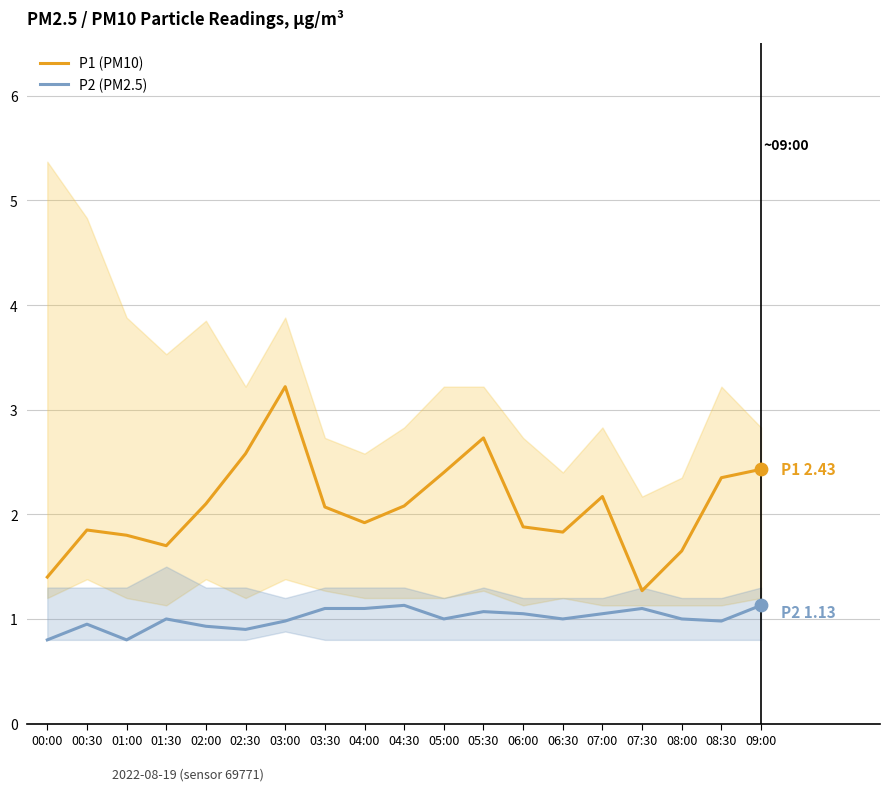

At how many categories does at least one series exceed 1?

19